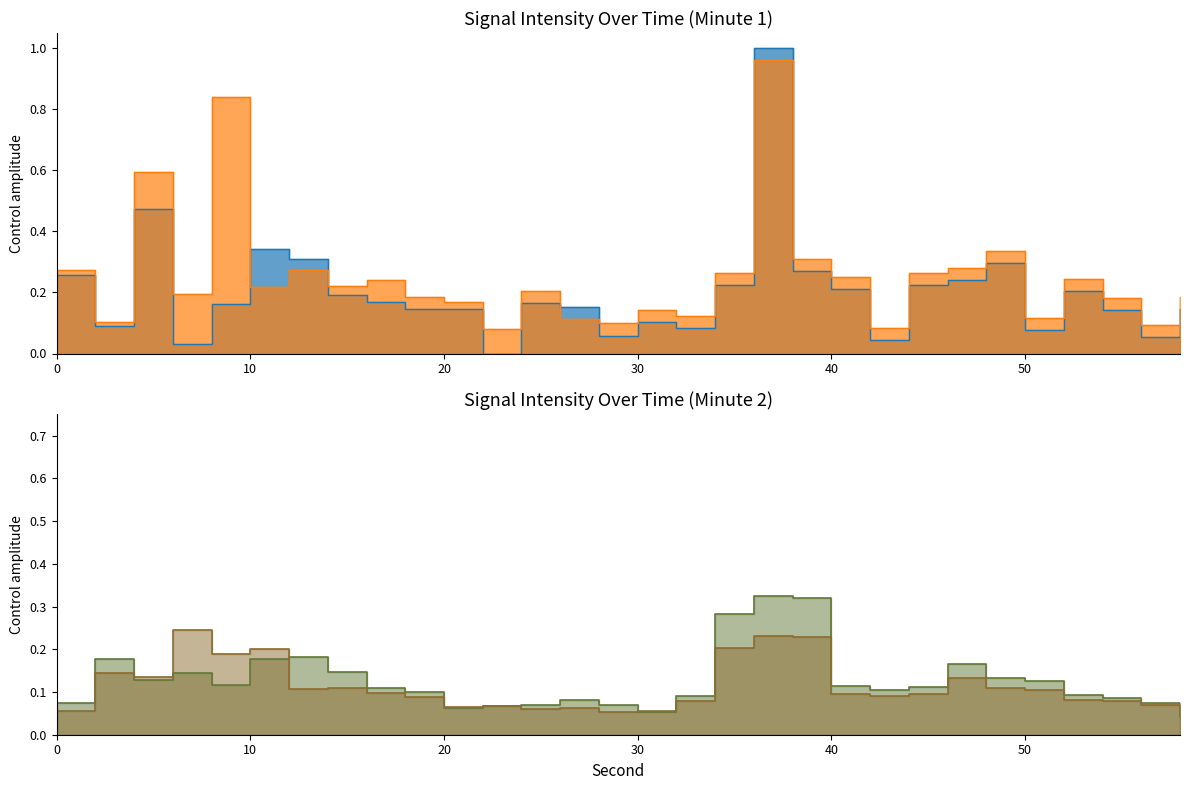

What is the greatest value displayed?

1.0